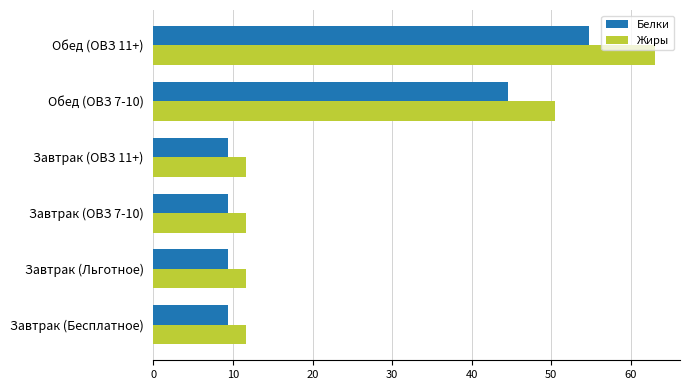

The Белки series shows 44.6 at Обед (ОВЗ 7-10). True or false?

True